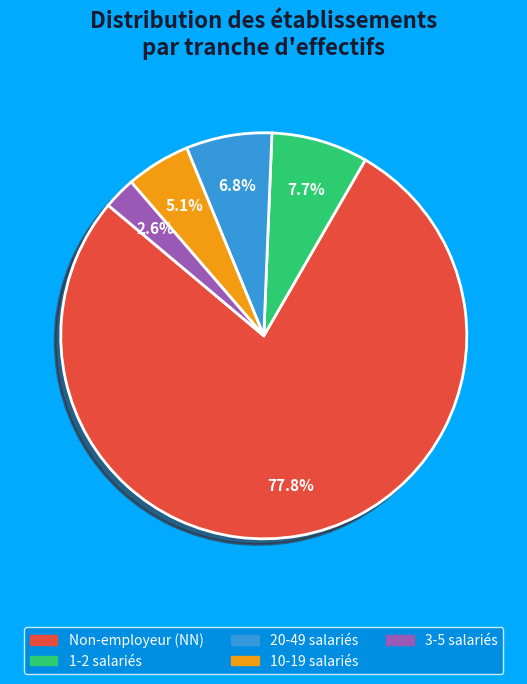

Is there a majority slice in this chart?

Yes